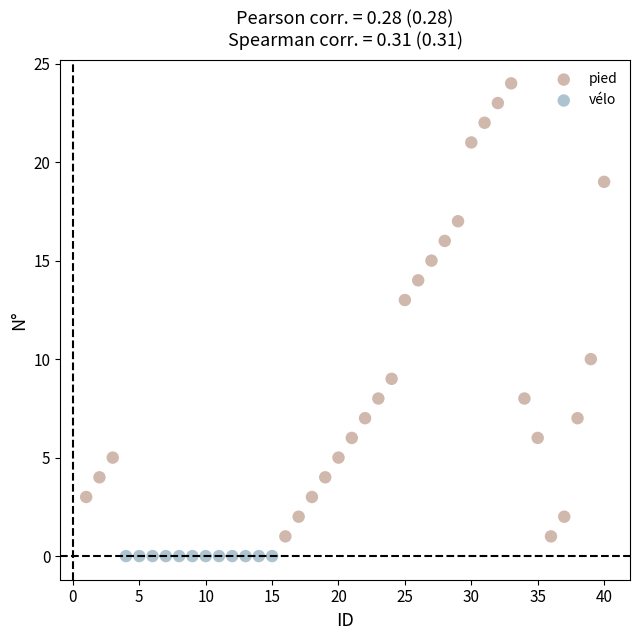

Which series contains the highest Y value?

pied